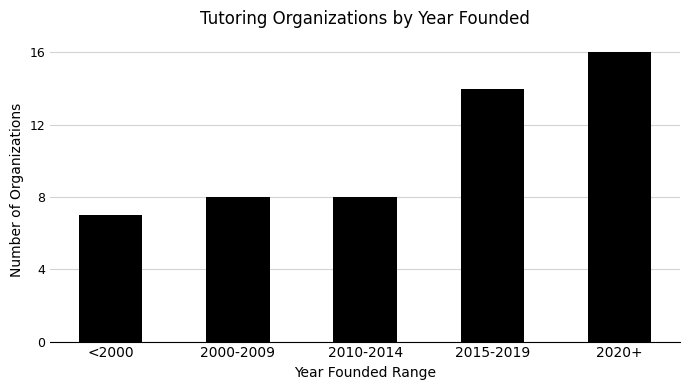

What is the approximate value at 2020+?

16